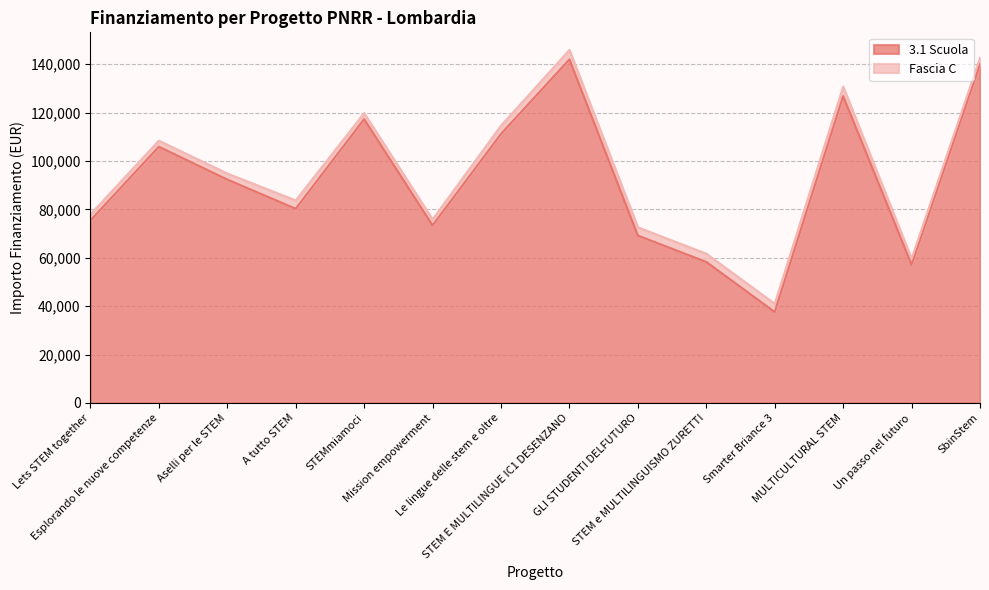

What is the sum of all values?

1286945.9